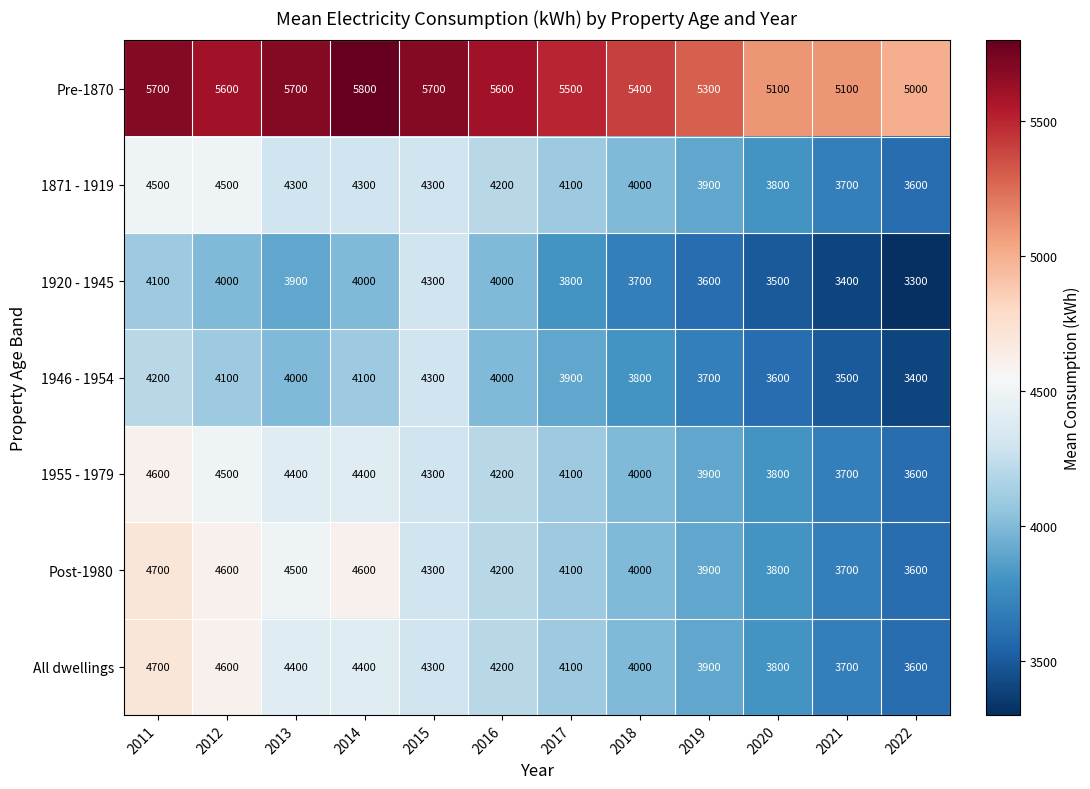

Count the 1871 - 1919 values in the range 3900 to 4300.

7